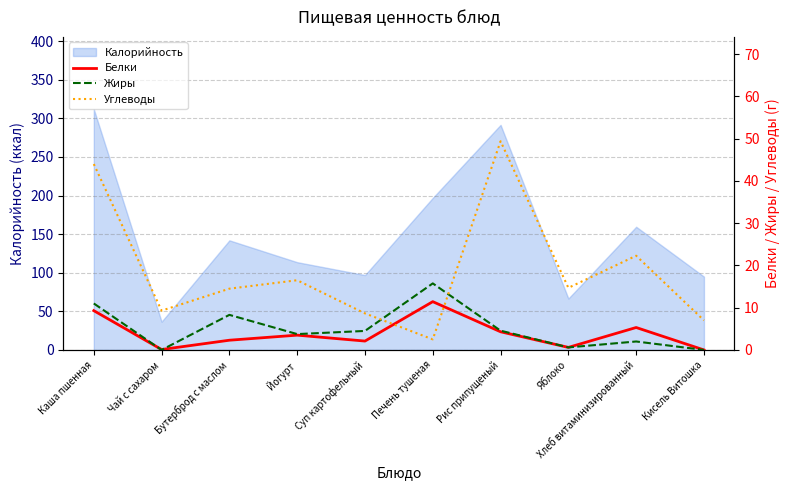

Is it true that Калорийность equals 95.0 at Кисель Витошка?

True